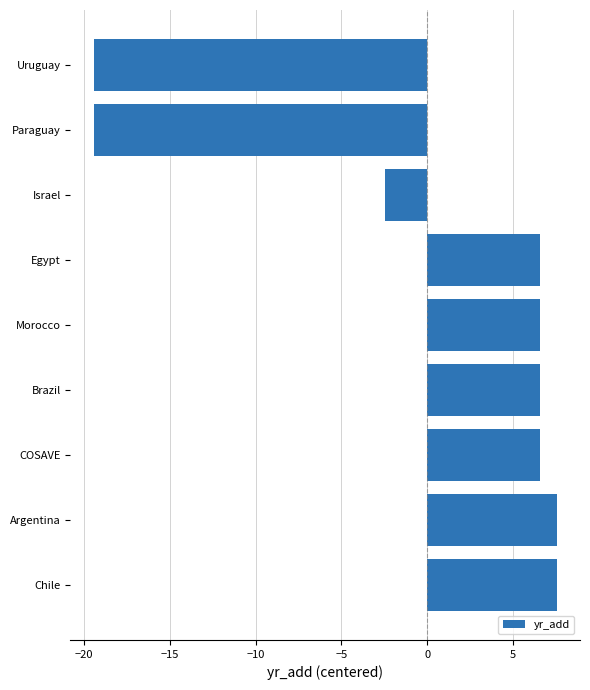

What is the smallest value displayed?

-19.4